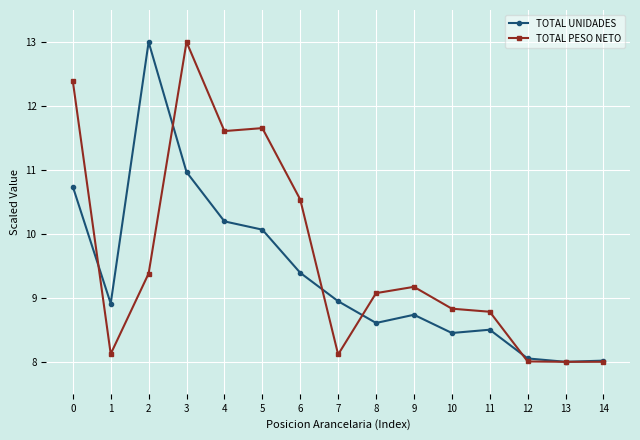

Reading left to right, extract all data points from this chart.

TOTAL UNIDADES: 0=10.7	1=8.9	2=13.0	3=11.0	4=10.2	5=10.1	6=9.4	7=8.9	8=8.6	9=8.7	10=8.5	11=8.5	12=8.1	13=8.0	14=8.0
TOTAL PESO NETO: 0=12.4	1=8.1	2=9.4	3=13.0	4=11.6	5=11.7	6=10.5	7=8.1	8=9.1	9=9.2	10=8.8	11=8.8	12=8.0	13=8.0	14=8.0